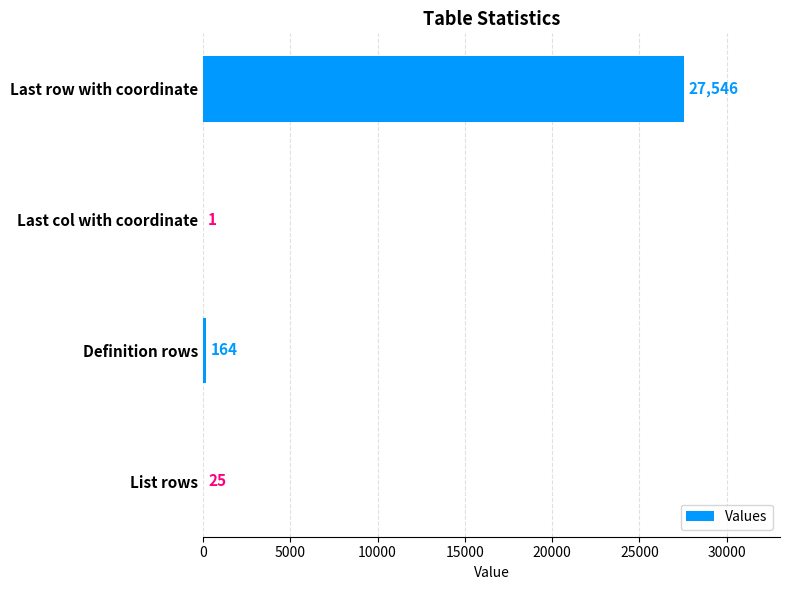

True or false: the data shows 164 at Definition rows.

True